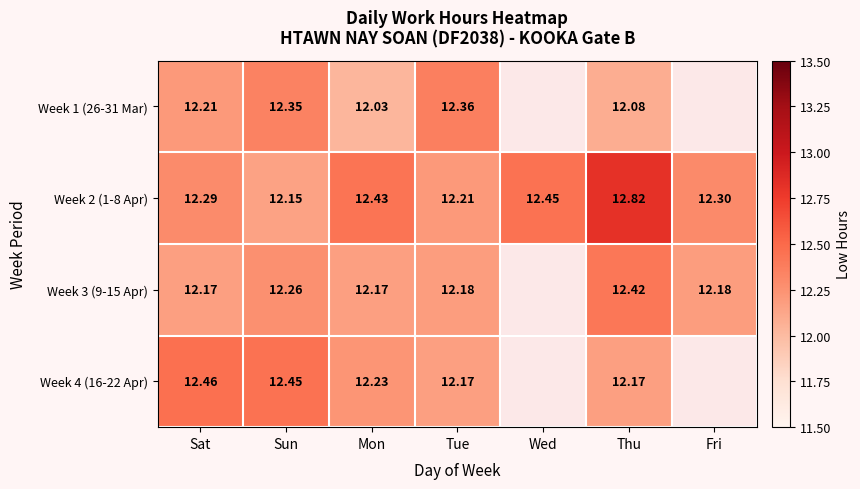

How many data points does each series have?

7